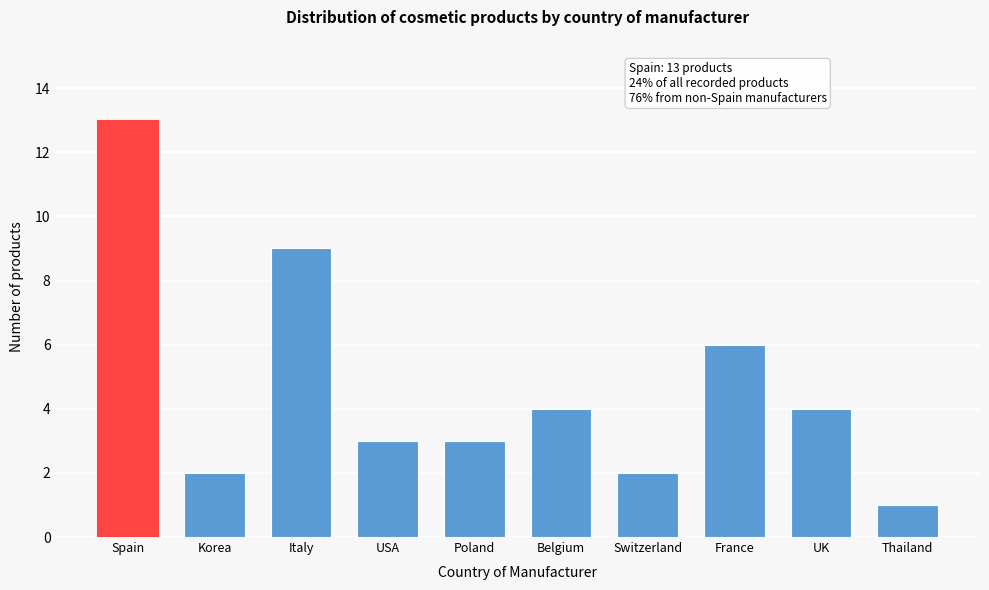

Reading left to right, list all the values displayed in this chart.

Spain=13	Korea=2	Italy=9	USA=3	Poland=3	Belgium=4	Switzerland=2	France=6	UK=4	Thailand=1